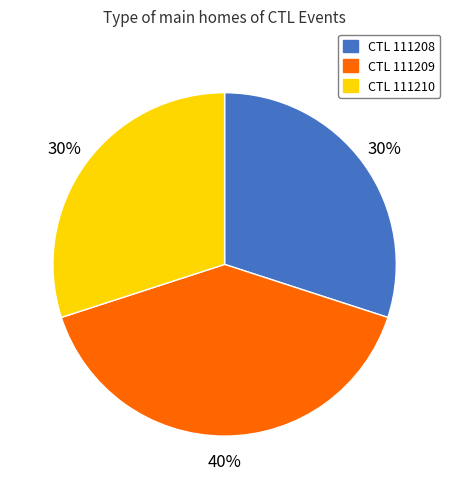

To the nearest percent, what is the average slice percentage?

33%